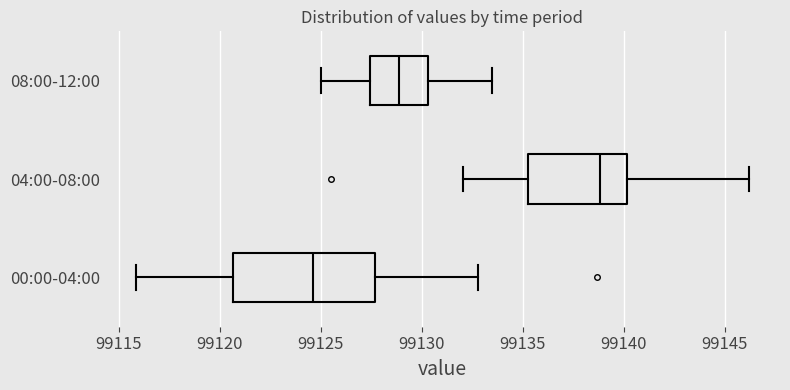

Comparing the boxes themselves (not the whiskers), which one is the widest?

00:00-04:00